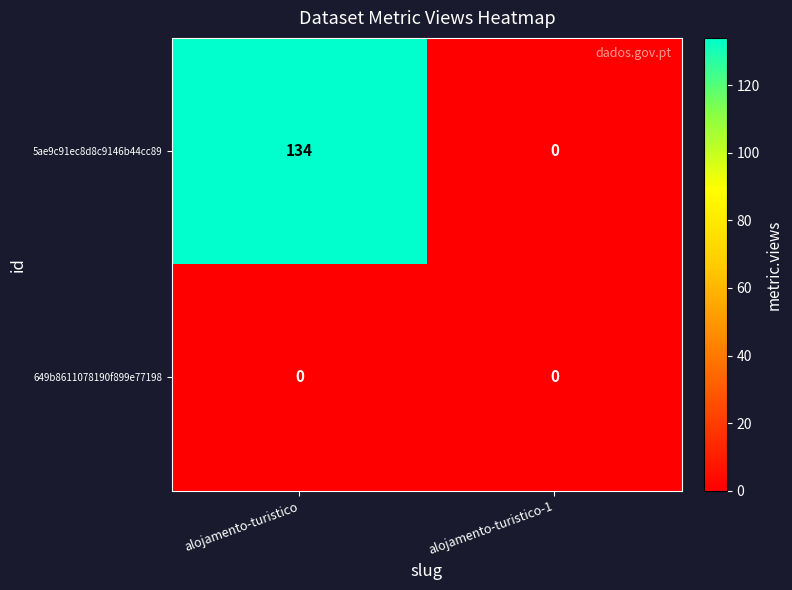

Which category has the highest value across all series?

alojamento-turistico